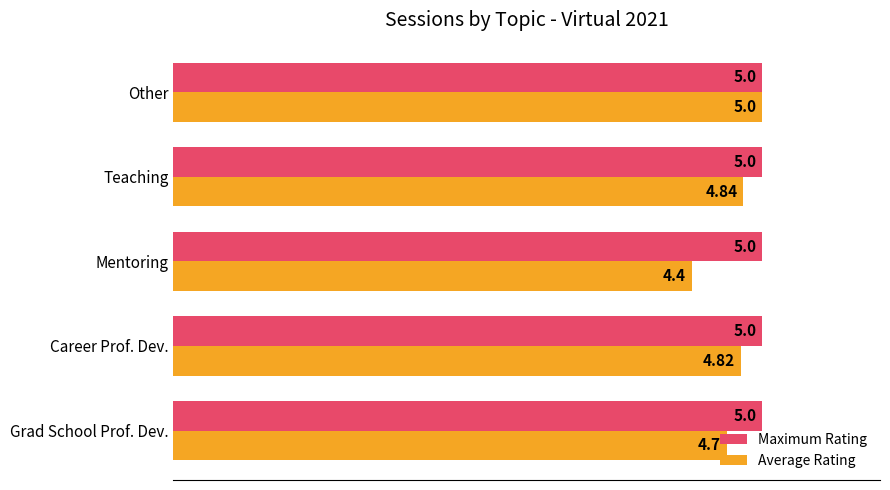

What is the greatest value displayed?

5.0